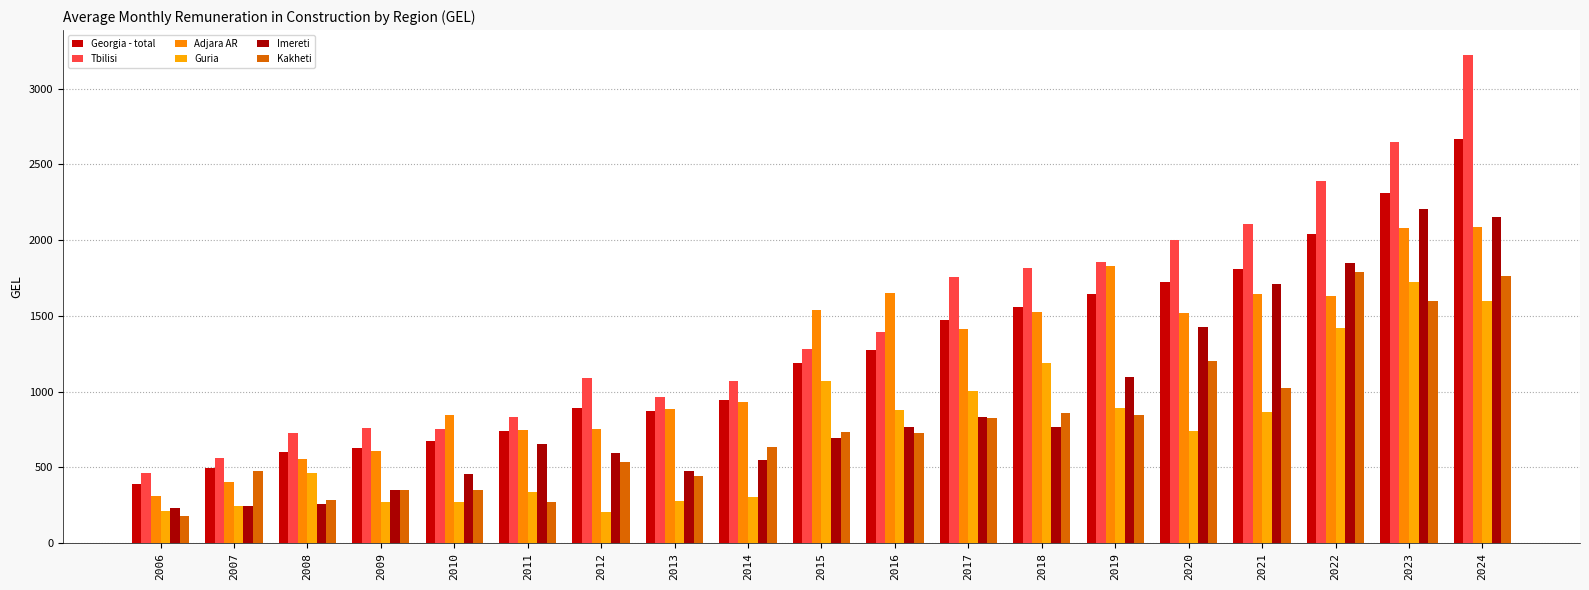

Reading left to right, list all the values displayed in this chart.

Georgia - total: 391.0	495.0	600.8	629.5	673.5	743.6	895.5	872.8	948.3	1190.7	1272.9	1473.0	1560.5	1641.8	1726.0	1807.0	2040.4	2312.9	2669.5
Tbilisi: 463.2	565.6	730.6	759.3	751.9	833.0	1091.4	968.3	1067.4	1281.6	1393.8	1758.3	1817.6	1858.6	2003.9	2108.1	2392.9	2646.7	3224.4
Adjara AR: 310.0	401.3	553.0	606.2	845.7	750.6	756.6	883.9	930.6	1537.6	1653.2	1414.3	1527.0	1826.2	1520.0	1647.3	1631.6	2078.6	2086.0
Guria: 214.3	245.6	462.5	272.3	272.2	339.4	207.1	276.3	304.0	1068.6	879.9	1001.6	1191.6	894.7	742.6	864.3	1418.7	1720.7	1597.3
Imereti: 235.1	243.2	257.2	352.7	454.1	651.9	597.4	474.4	552.0	697.3	770.3	830.5	764.9	1097.5	1428.8	1712.9	1847.2	2207.3	2152.5
Kakheti: 181.7	477.9	282.4	354.6	348.5	269.5	538.3	440.6	637.1	732.9	724.7	826.1	857.2	844.9	1205.3	1023.7	1789.3	1597.3	1761.0